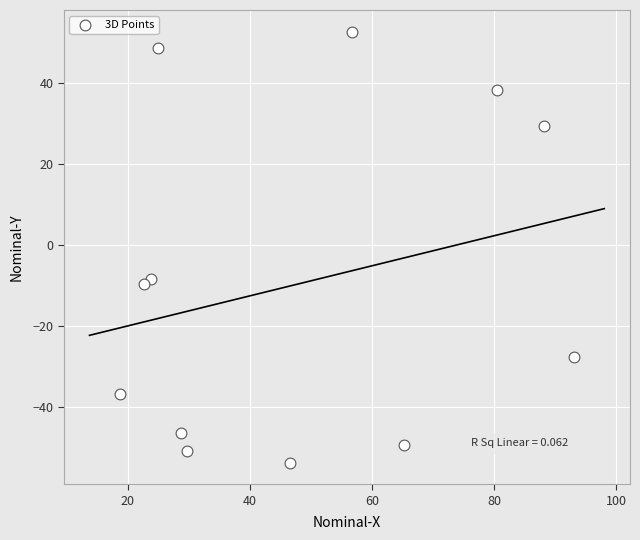

What is the average X value?

48.3